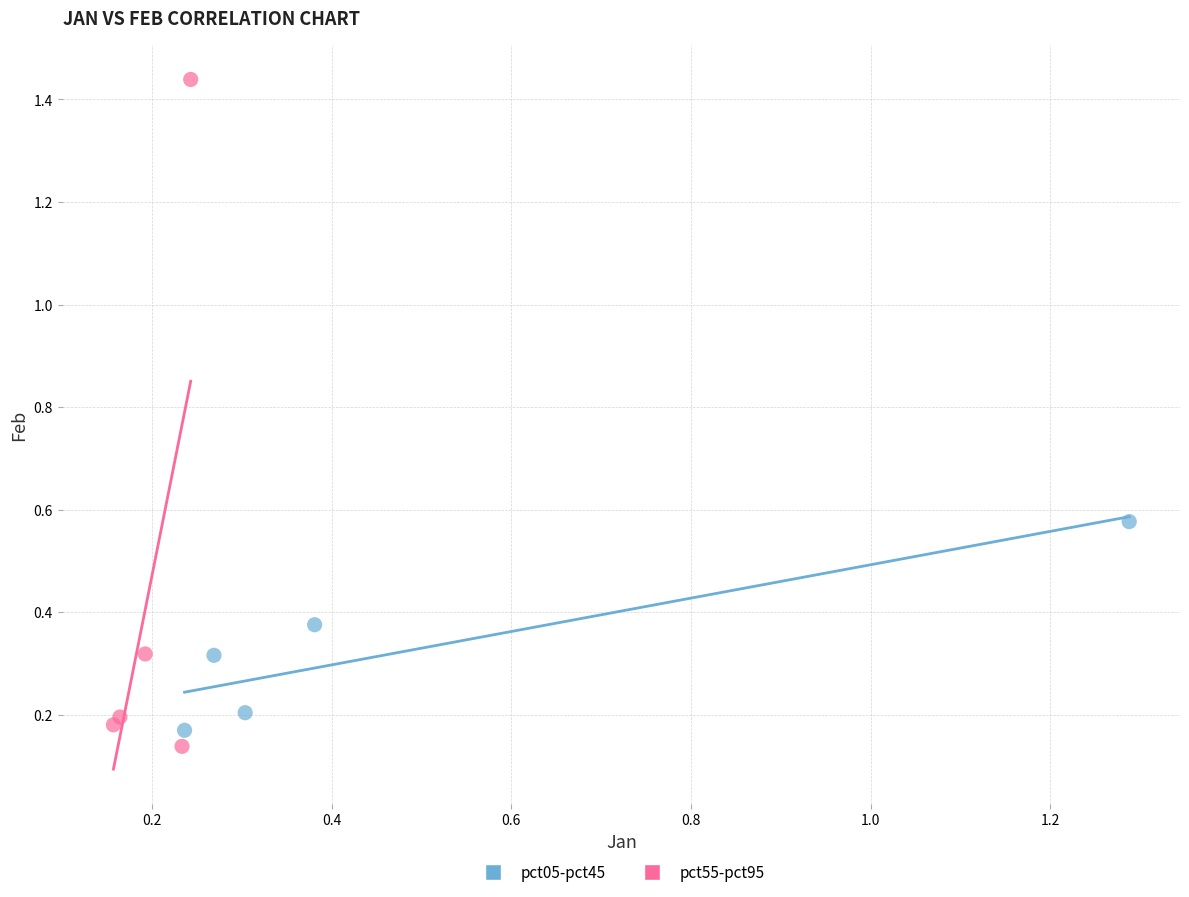

What are all the series names shown in the legend?

pct05-pct45, pct55-pct95